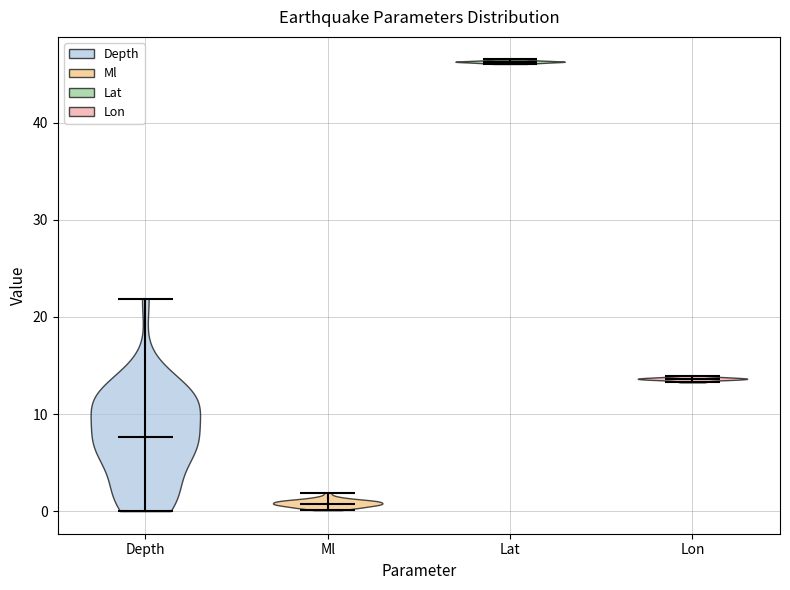

Reading left to right, read every violin against the y-axis: where its median line is, and the lowest and highest points it reaches. The values are not printed on the chart, so give them approximately, as read against the axis.

Depth: median line 8, lowest point 0, highest point 22
Ml: median line 1, lowest point 0, highest point 2
Lat: median line 46, lowest point 46, highest point 47
Lon: median line 14, lowest point 13, highest point 14